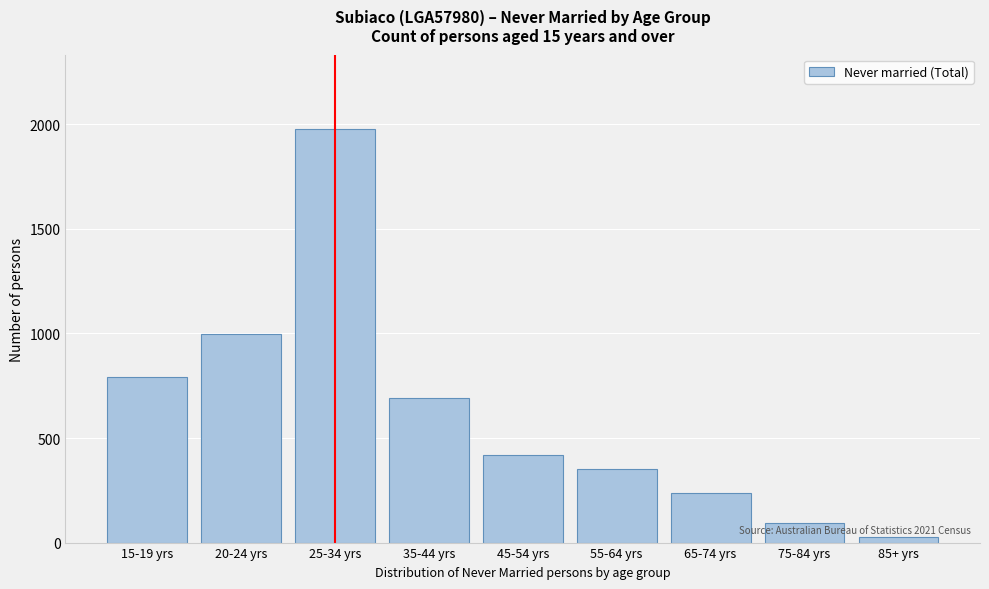

Reading left to right, what are all the values shown in this chart?

792	999	1977	693	420	350	235	95	27